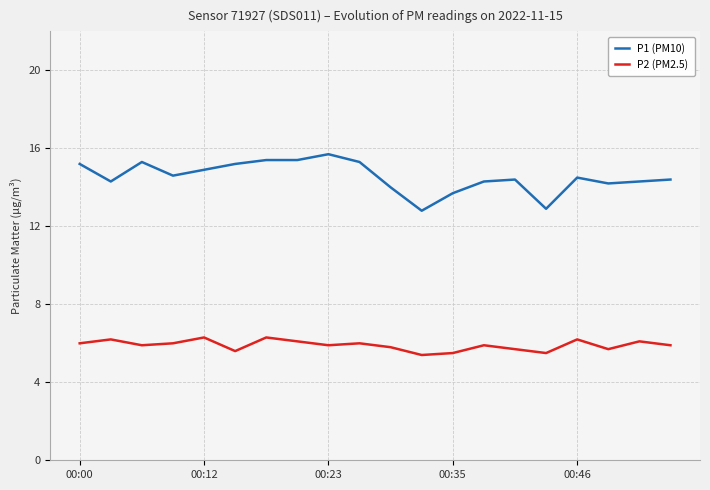

True or false: P2 (PM2.5) and P1 (PM10) cross at least once.

False